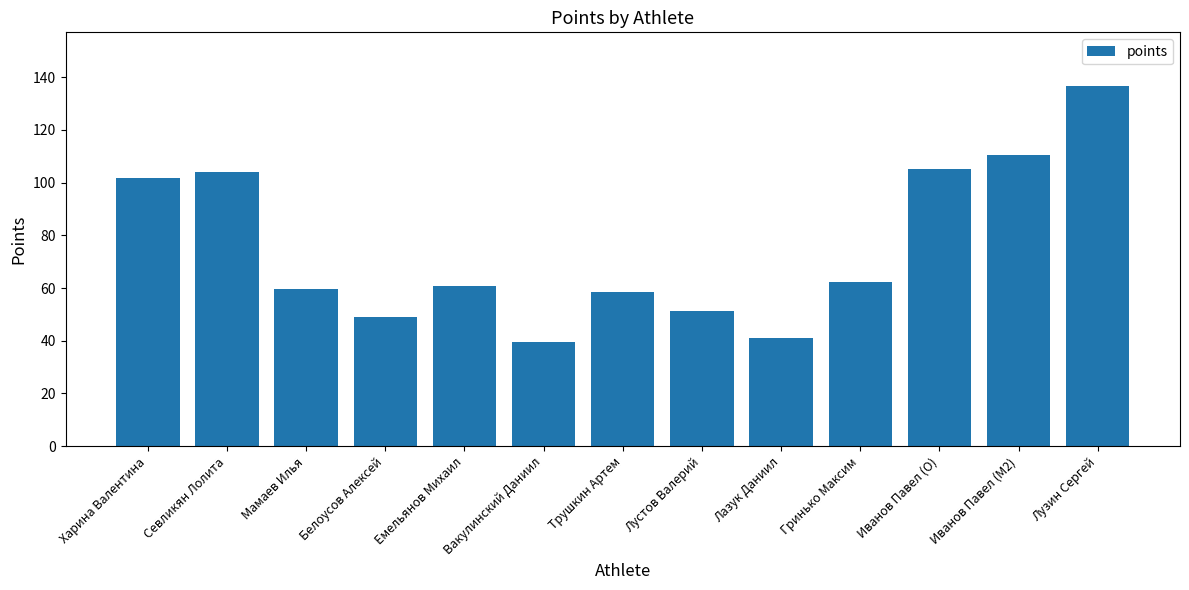

How many data points does each series have?

13